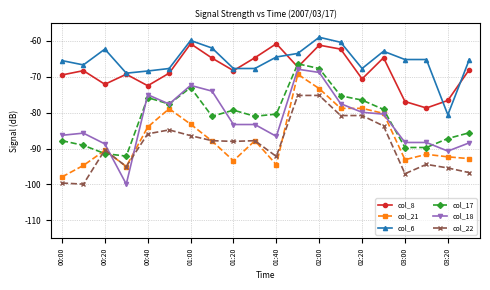

What is the value of the col_8 point at the 17th from the left?

-76.9